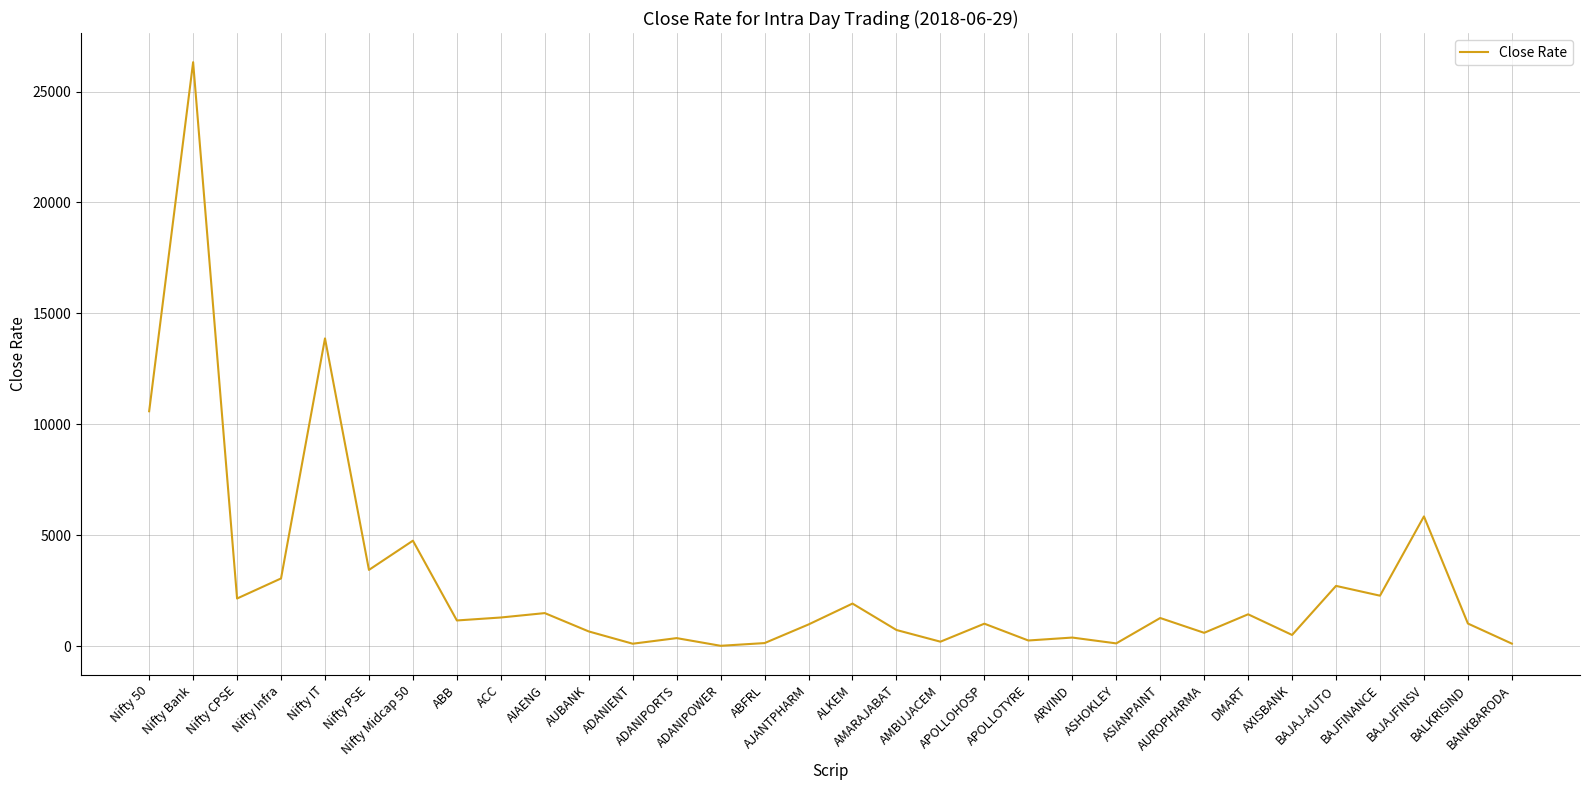

What is the greatest value displayed?

26324.6